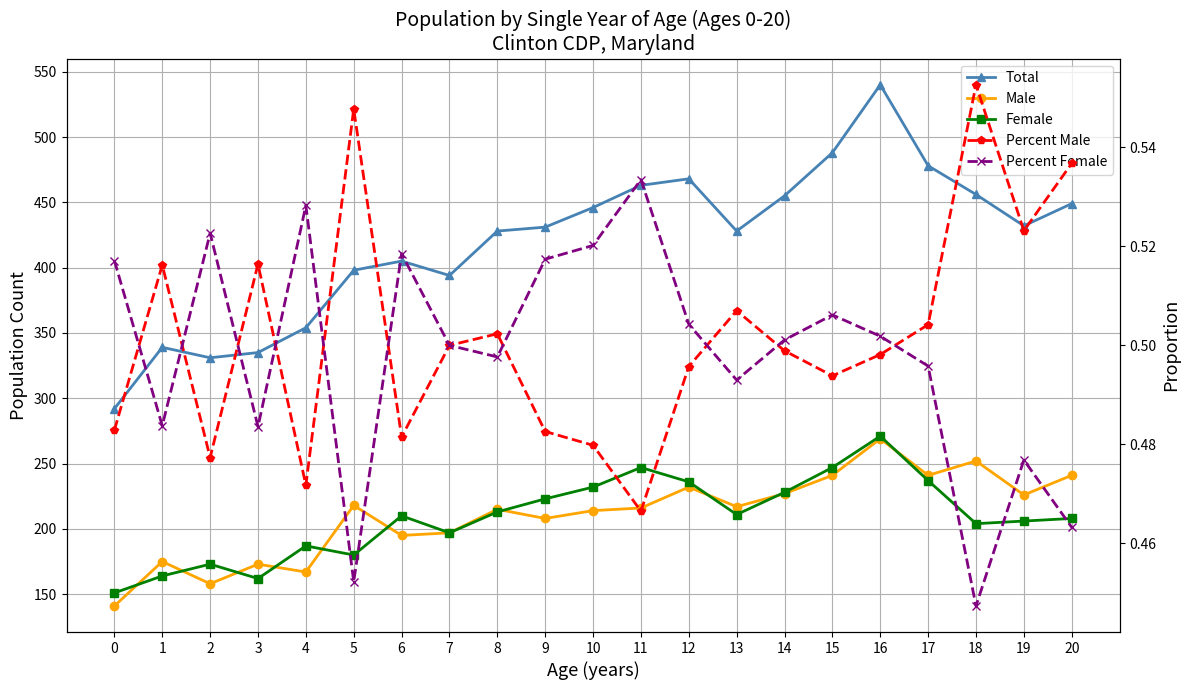

True or false: Percent Male and Male intersect in this chart.

False